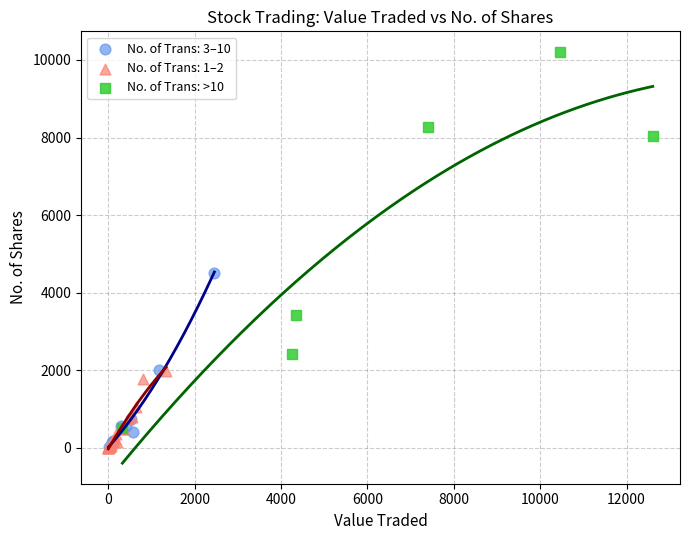

Which series has the largest Y range (max minus min)?

No. of Trans: >10